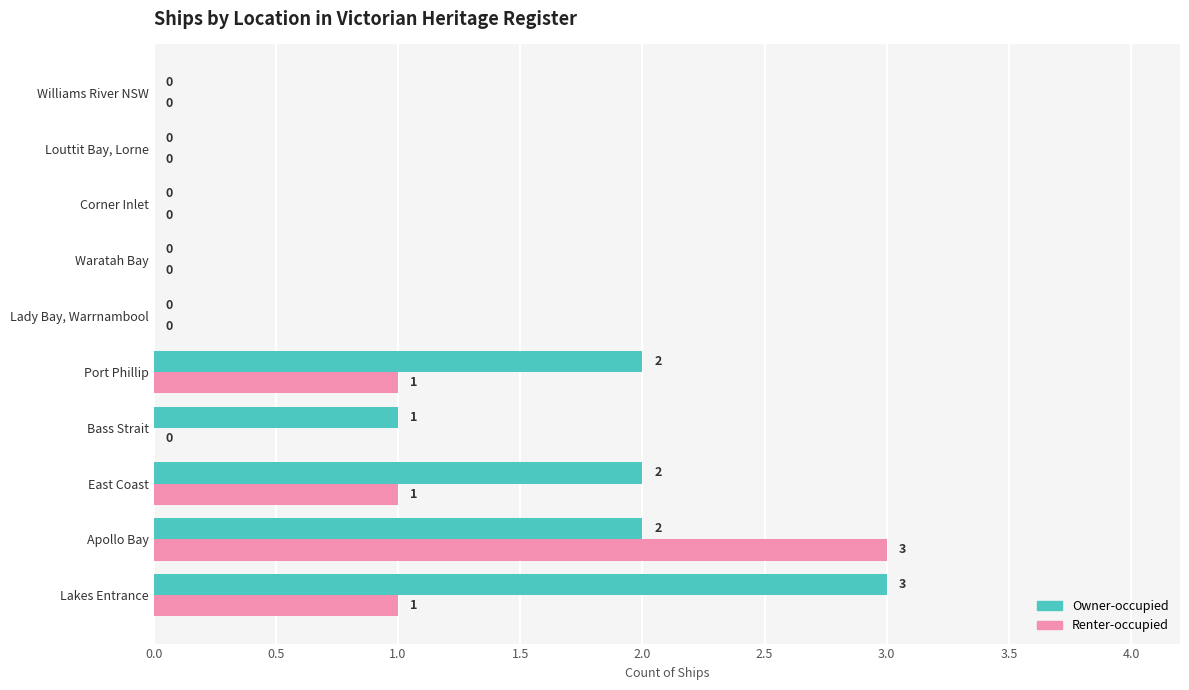

Where is Owner-occupied nearest to the value 1?

Bass Strait